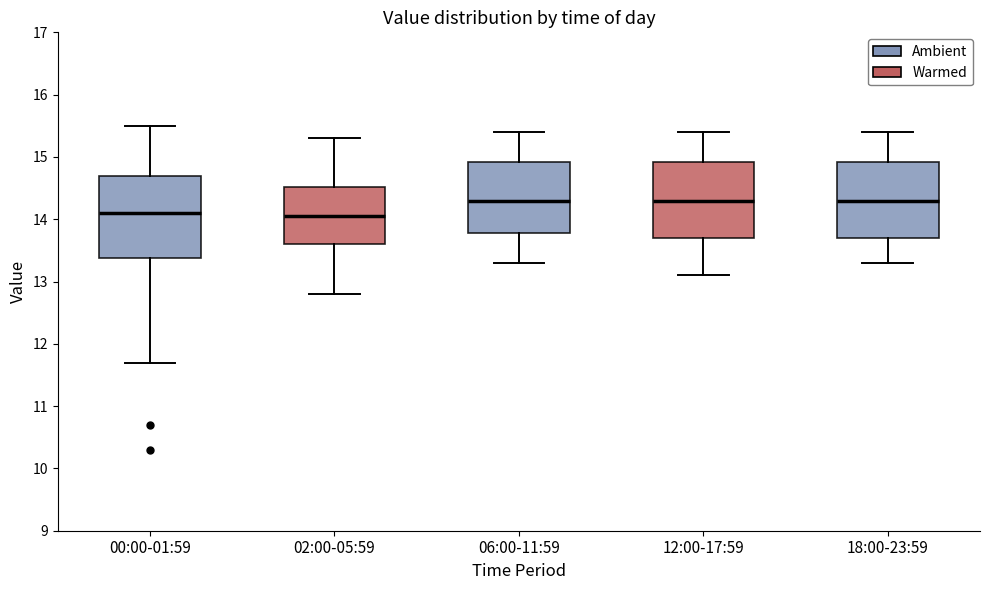

Reading left to right, read every box against the y-axis: the position of its median line, the range the box covers, and the ends of its whiskers. The values are not printed on the chart, so give them approximately, as read against the axis.

00:00-01:59: median 14.1, box 13.4 to 14.7, whiskers 11.7 to 15.5
02:00-05:59: median 14.1, box 13.6 to 14.5, whiskers 12.8 to 15.3
06:00-11:59: median 14.3, box 13.8 to 14.9, whiskers 13.3 to 15.4
12:00-17:59: median 14.3, box 13.7 to 14.9, whiskers 13.1 to 15.4
18:00-23:59: median 14.3, box 13.7 to 14.9, whiskers 13.3 to 15.4